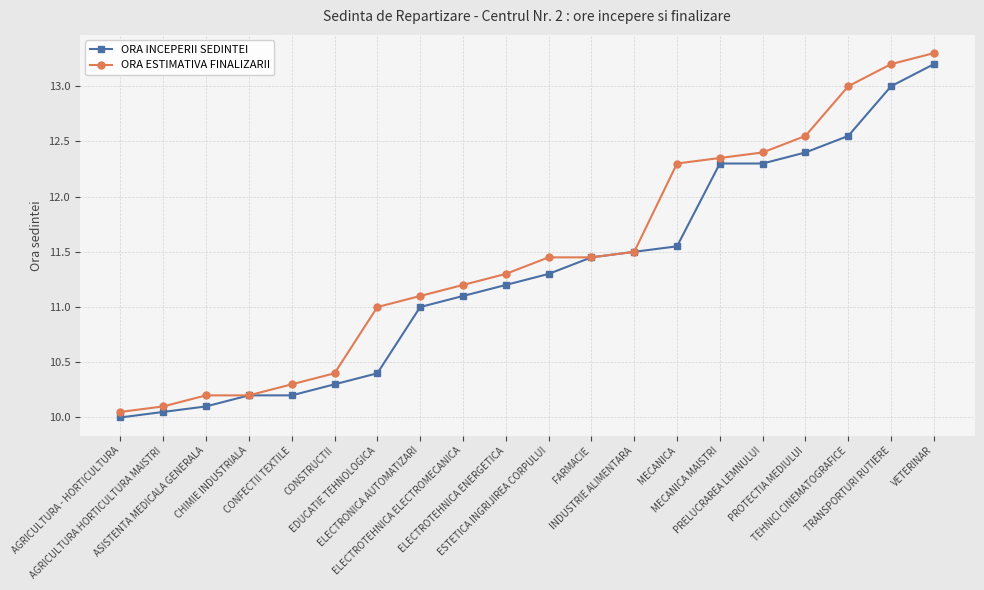

Which series has the largest range (max minus min)?

ORA ESTIMATIVA FINALIZARII